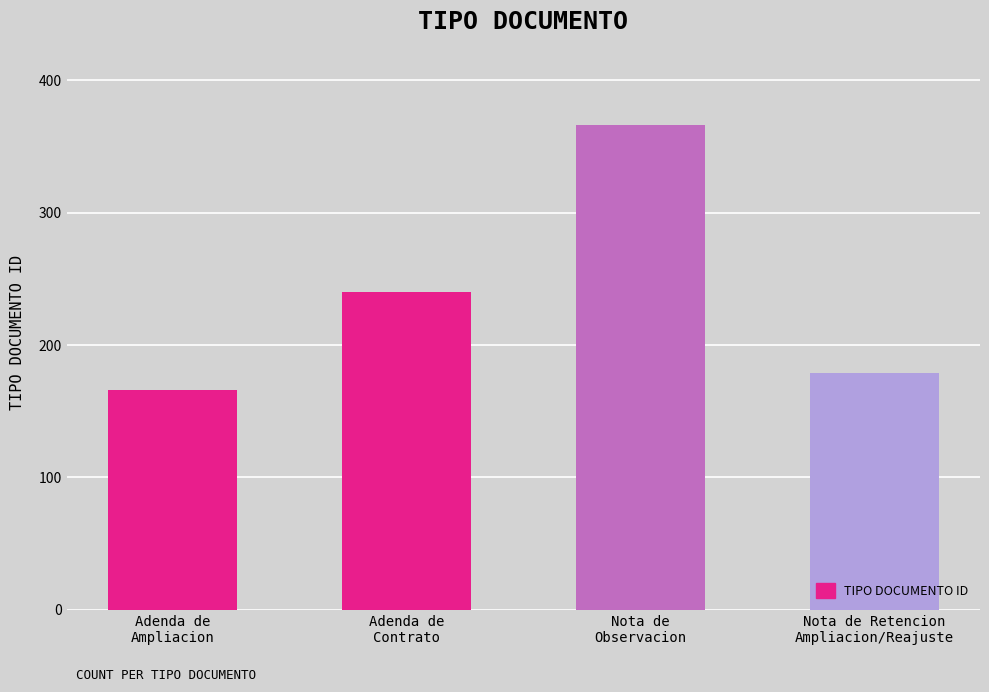

What is the difference between the maximum and minimum values?

200